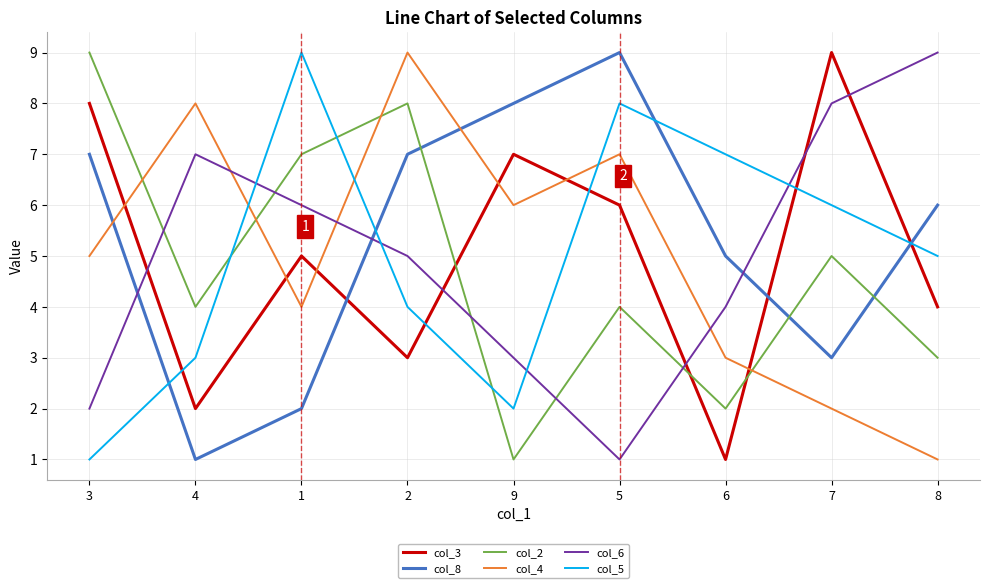

In col_2, how many points are lower than both neighbors (excluding endpoints)?

3